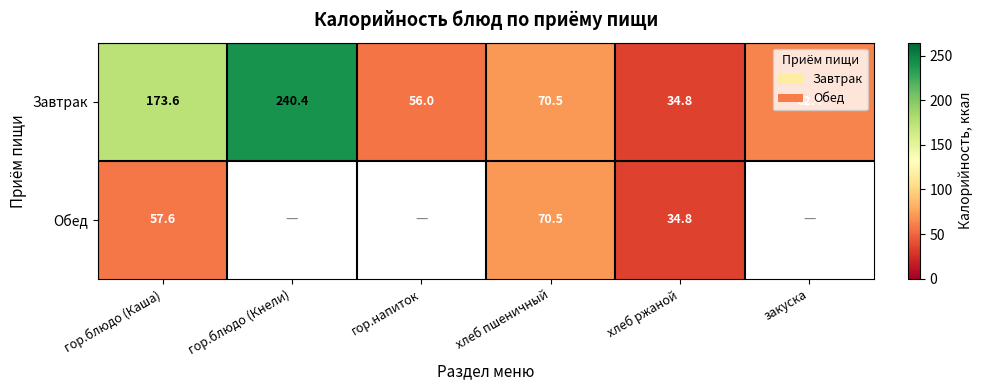

True or false: Завтрак has a value of 35.1 at гор.напиток.

False